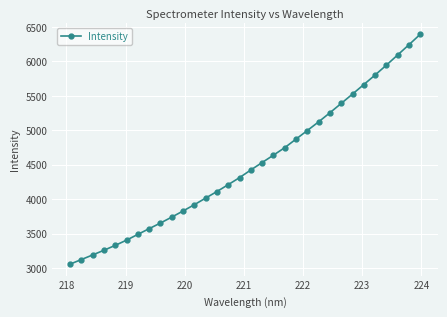

What is the average value?

4494.5